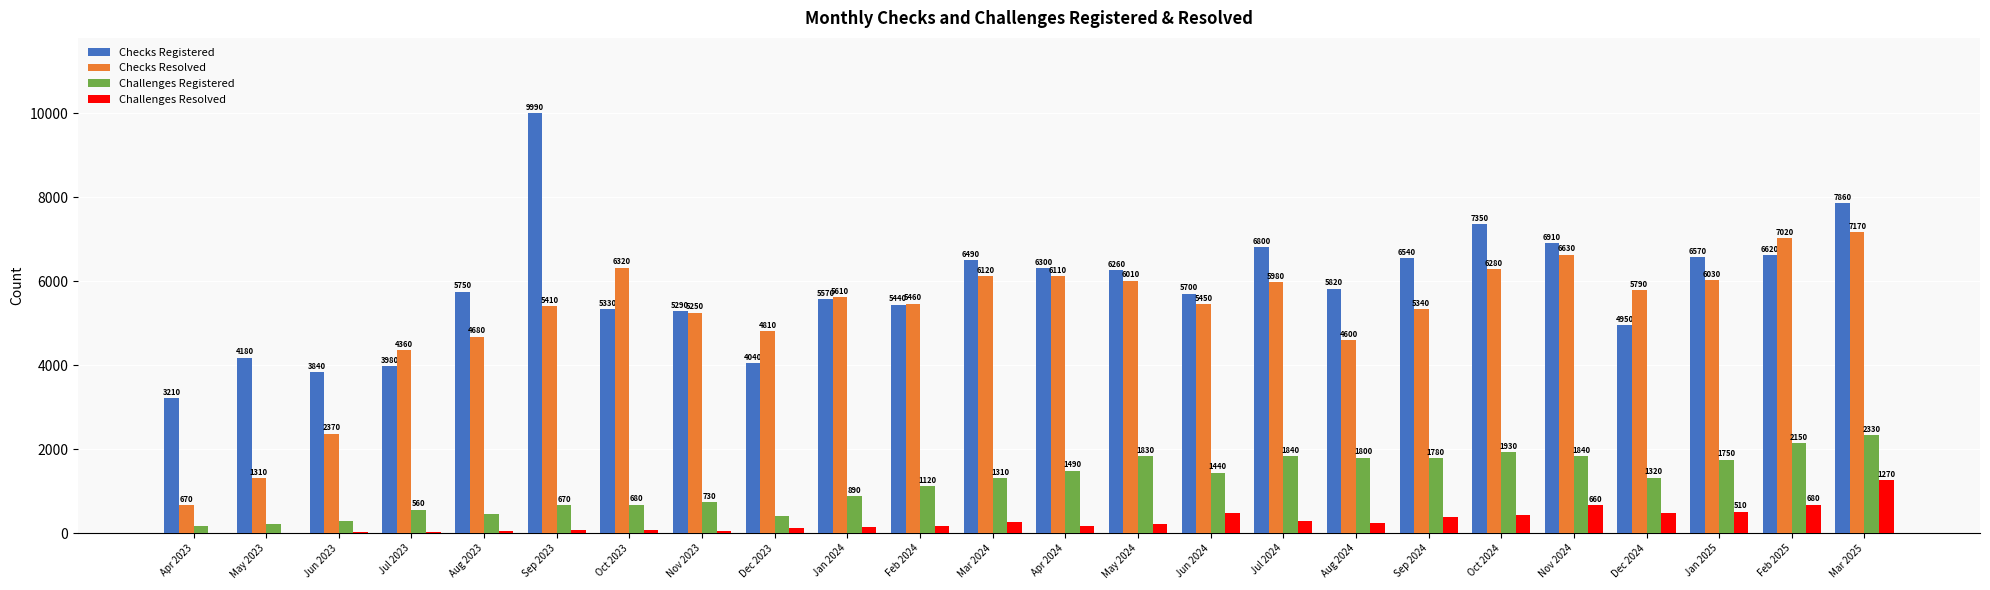

Reading left to right, list all the values displayed in this chart.

Checks Registered: Apr 2023=3210	May 2023=4180	Jun 2023=3840	Jul 2023=3980	Aug 2023=5750	Sep 2023=9990	Oct 2023=5330	Nov 2023=5290	Dec 2023=4040	Jan 2024=5570	Feb 2024=5440	Mar 2024=6490	Apr 2024=6300	May 2024=6260	Jun 2024=5700	Jul 2024=6800	Aug 2024=5820	Sep 2024=6540	Oct 2024=7350	Nov 2024=6910	Dec 2024=4950	Jan 2025=6570	Feb 2025=6620	Mar 2025=7860
Checks Resolved: Apr 2023=670	May 2023=1310	Jun 2023=2370	Jul 2023=4360	Aug 2023=4680	Sep 2023=5410	Oct 2023=6320	Nov 2023=5250	Dec 2023=4810	Jan 2024=5610	Feb 2024=5460	Mar 2024=6120	Apr 2024=6110	May 2024=6010	Jun 2024=5450	Jul 2024=5980	Aug 2024=4600	Sep 2024=5340	Oct 2024=6280	Nov 2024=6630	Dec 2024=5790	Jan 2025=6030	Feb 2025=7020	Mar 2025=7170
Challenges Registered: Apr 2023=170	May 2023=210	Jun 2023=300	Jul 2023=560	Aug 2023=460	Sep 2023=670	Oct 2023=680	Nov 2023=730	Dec 2023=400	Jan 2024=890	Feb 2024=1120	Mar 2024=1310	Apr 2024=1490	May 2024=1830	Jun 2024=1440	Jul 2024=1840	Aug 2024=1800	Sep 2024=1780	Oct 2024=1930	Nov 2024=1840	Dec 2024=1320	Jan 2025=1750	Feb 2025=2150	Mar 2025=2330
Challenges Resolved: Apr 2023=0	May 2023=10	Jun 2023=20	Jul 2023=30	Aug 2023=40	Sep 2023=80	Oct 2023=70	Nov 2023=60	Dec 2023=120	Jan 2024=140	Feb 2024=160	Mar 2024=260	Apr 2024=170	May 2024=210	Jun 2024=490	Jul 2024=280	Aug 2024=230	Sep 2024=380	Oct 2024=430	Nov 2024=660	Dec 2024=490	Jan 2025=510	Feb 2025=680	Mar 2025=1270